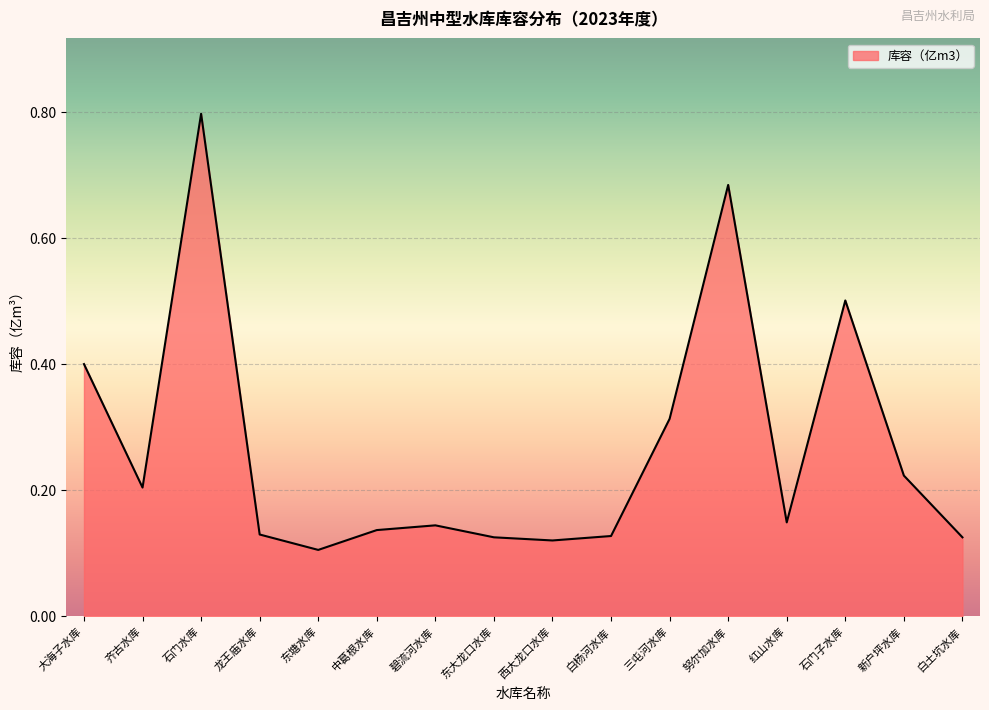

The chart shows a value of 0.8 at 石门水库. True or false?

True